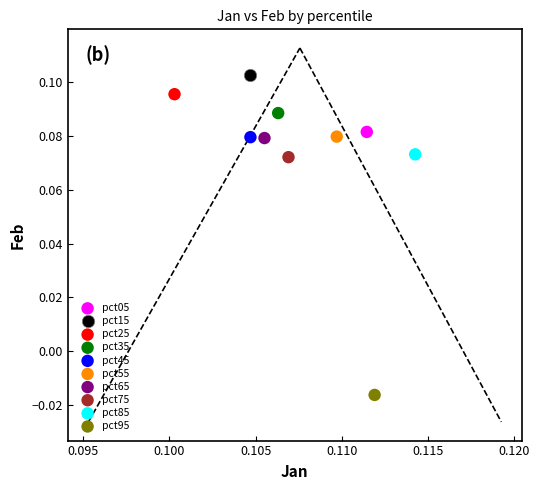

Which series contains the highest Y value?

pct15